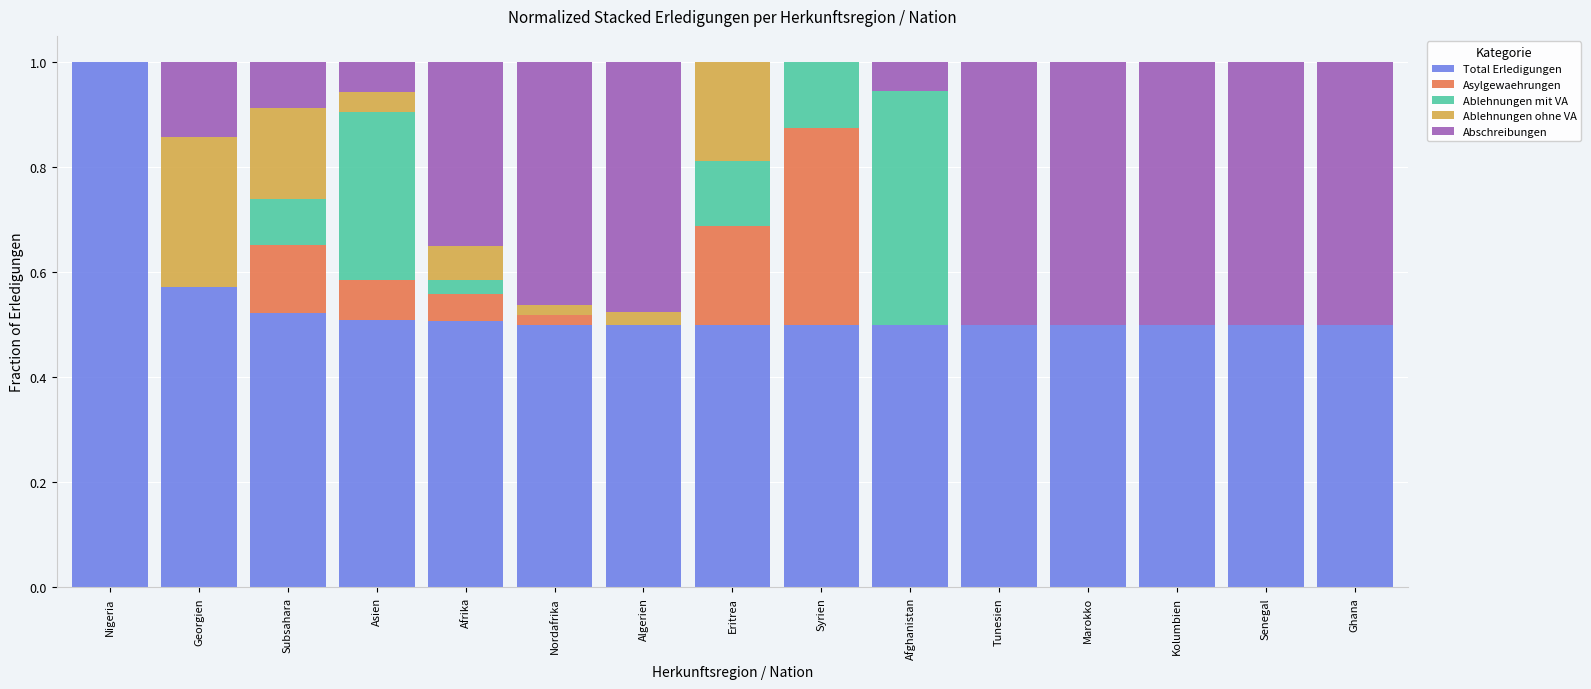

What is the total value across all series at Ghana?

1.0